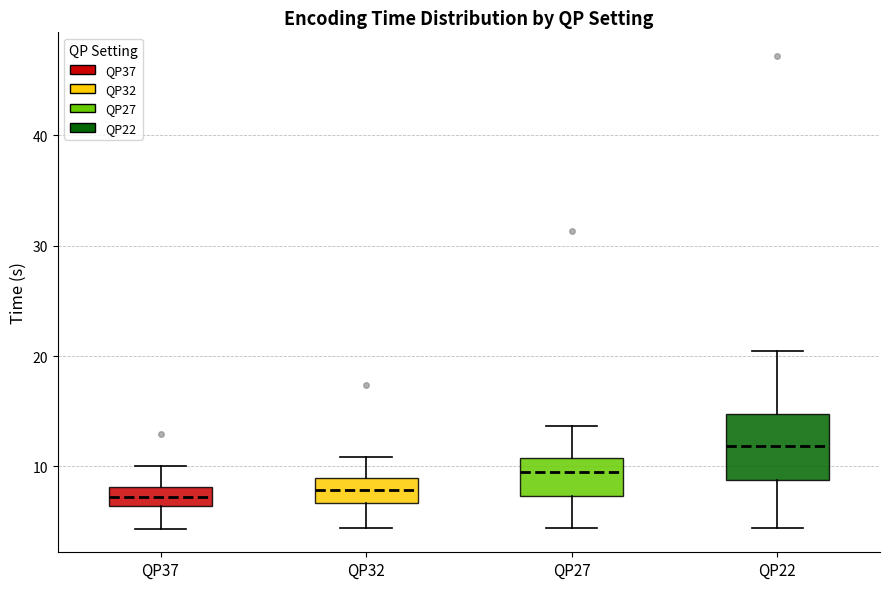

Reading left to right, read every box against the y-axis: the position of its median line, the range the box covers, and the ends of its whiskers. The values are not printed on the chart, so give them approximately, as read against the axis.

QP37: median 7, box 6 to 8, whiskers 4 to 10
QP32: median 8, box 7 to 9, whiskers 4 to 11
QP27: median 9, box 7 to 11, whiskers 4 to 14
QP22: median 12, box 9 to 15, whiskers 4 to 20